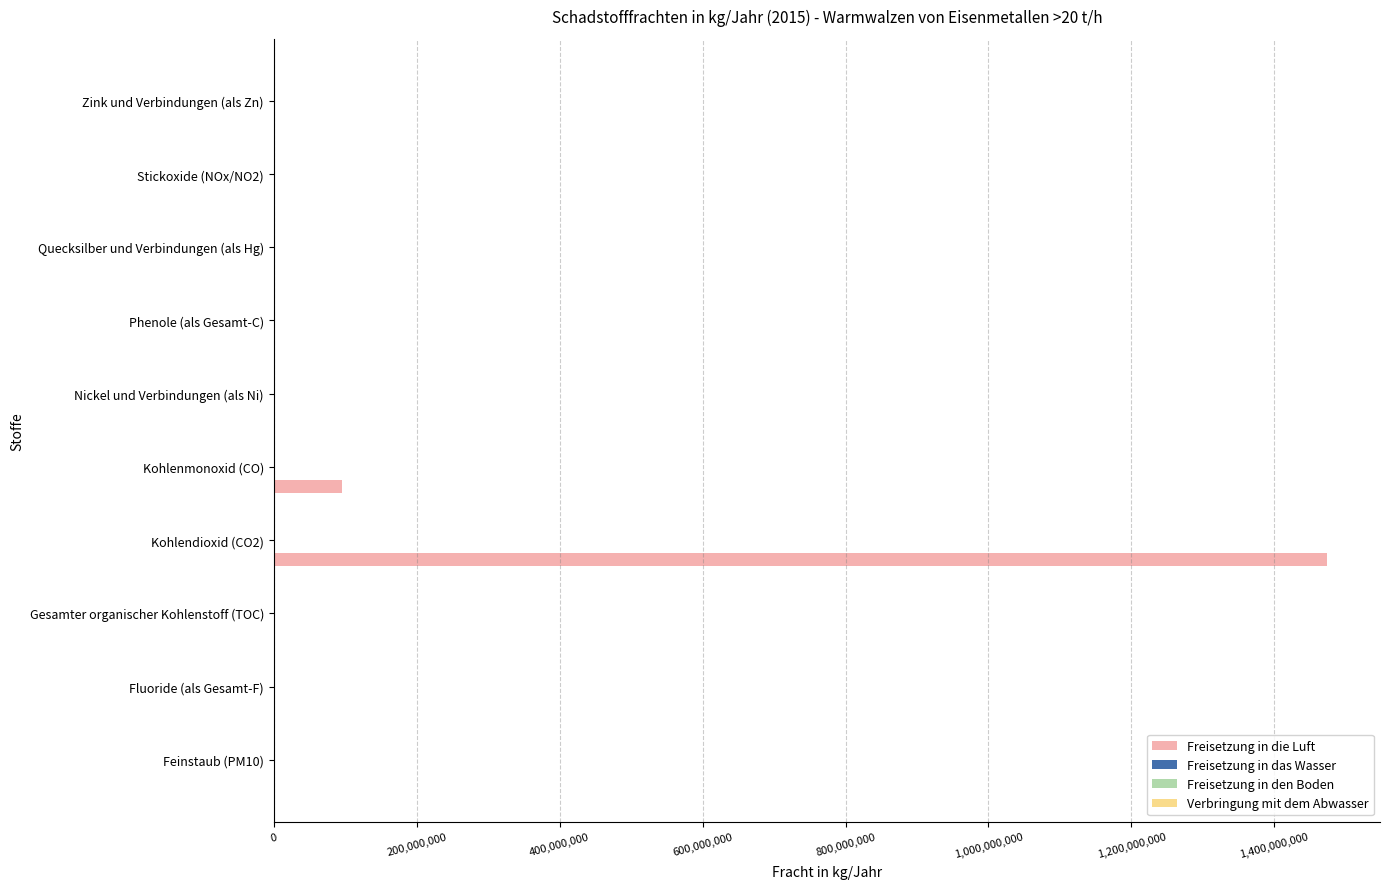

How many series are shown in this chart?

3